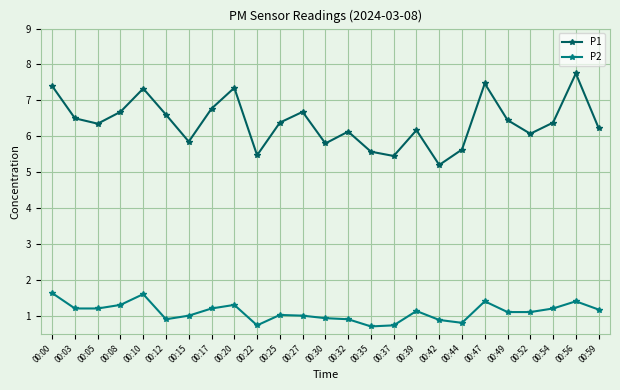

What is the minimum value shown in the chart?

0.7